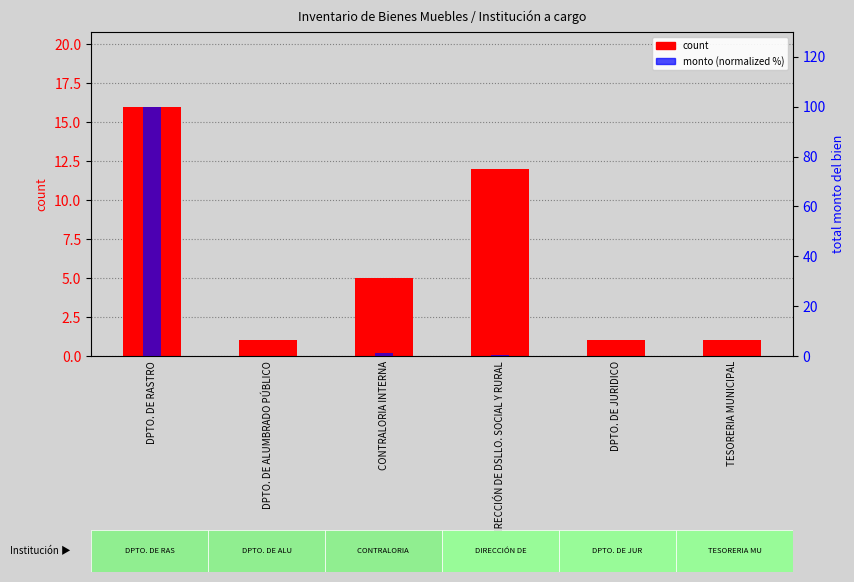

What is the label of the 4th bar from the right?

CONTRALORIA INTERNA